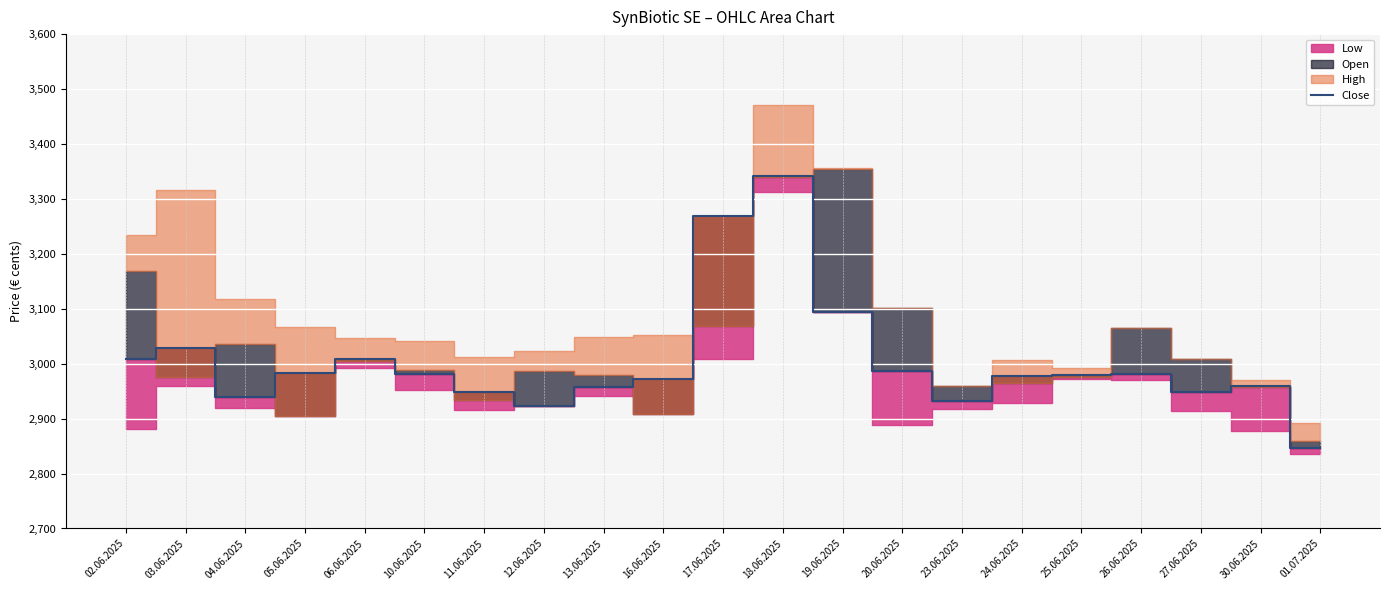

Reading left to right, transcribe all the data shown in this chart.

02.06.2025=3008	03.06.2025=3029	04.06.2025=2940	05.06.2025=2983	06.06.2025=3009	10.06.2025=2981	11.06.2025=2949	12.06.2025=2923	13.06.2025=2957	16.06.2025=2973	17.06.2025=3269	18.06.2025=3342	19.06.2025=3095	20.06.2025=2986	23.06.2025=2932	24.06.2025=2978	25.06.2025=2979	26.06.2025=2981	27.06.2025=2949	30.06.2025=2960	01.07.2025=2846